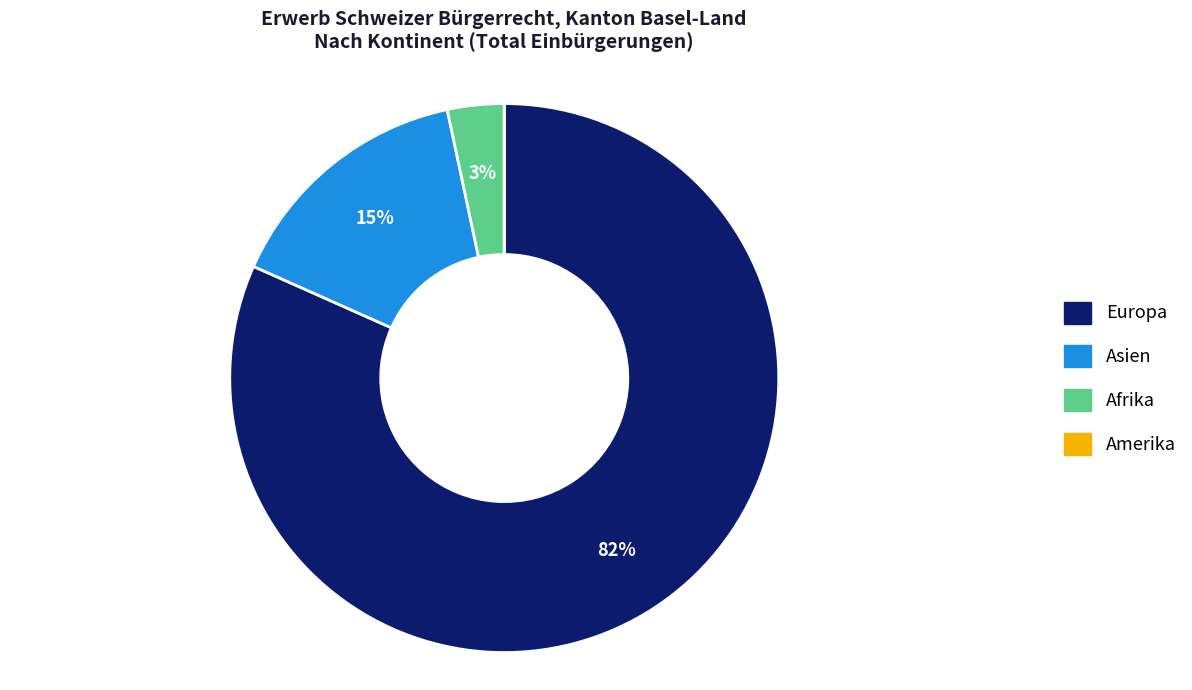

Combined, do Asien and Europa account for over 50%?

Yes